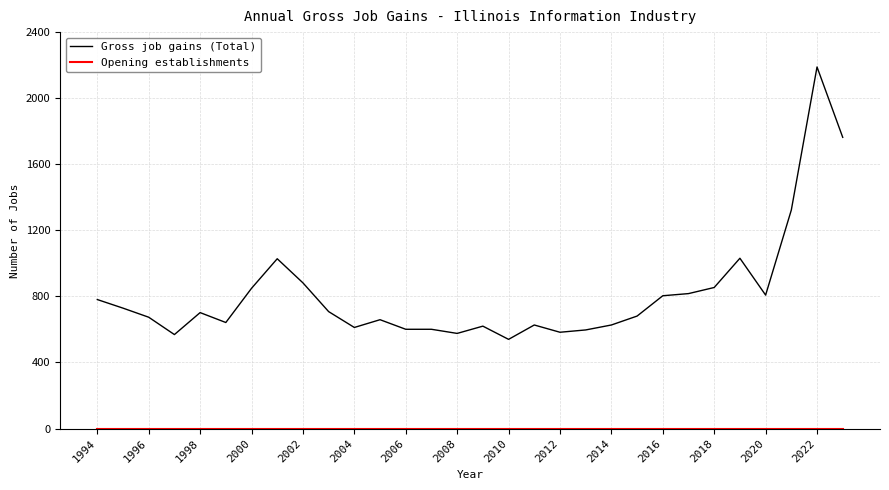

Which series has the widest spread of values?

Gross job gains (Total)